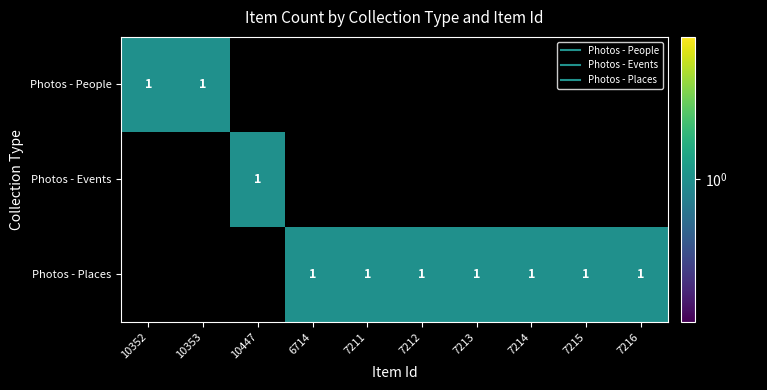

What is the difference between the maximum and minimum values in the Photos - Events series?

1